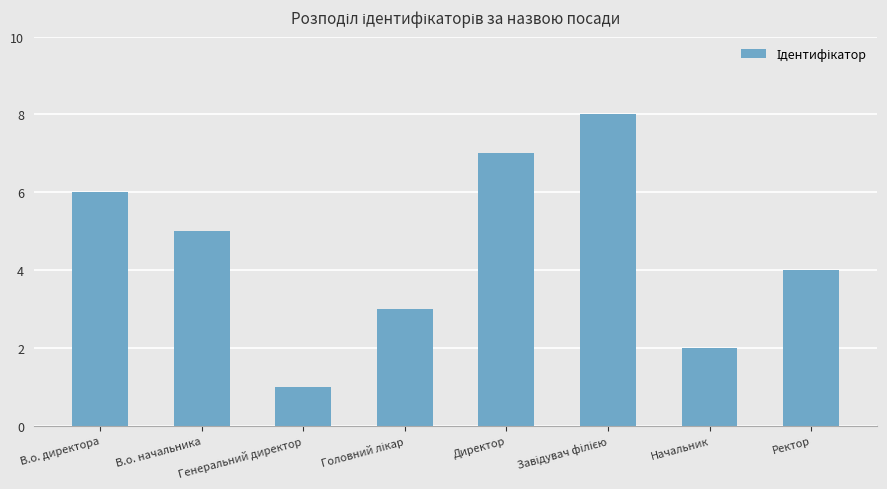

What is the greatest value displayed?

8